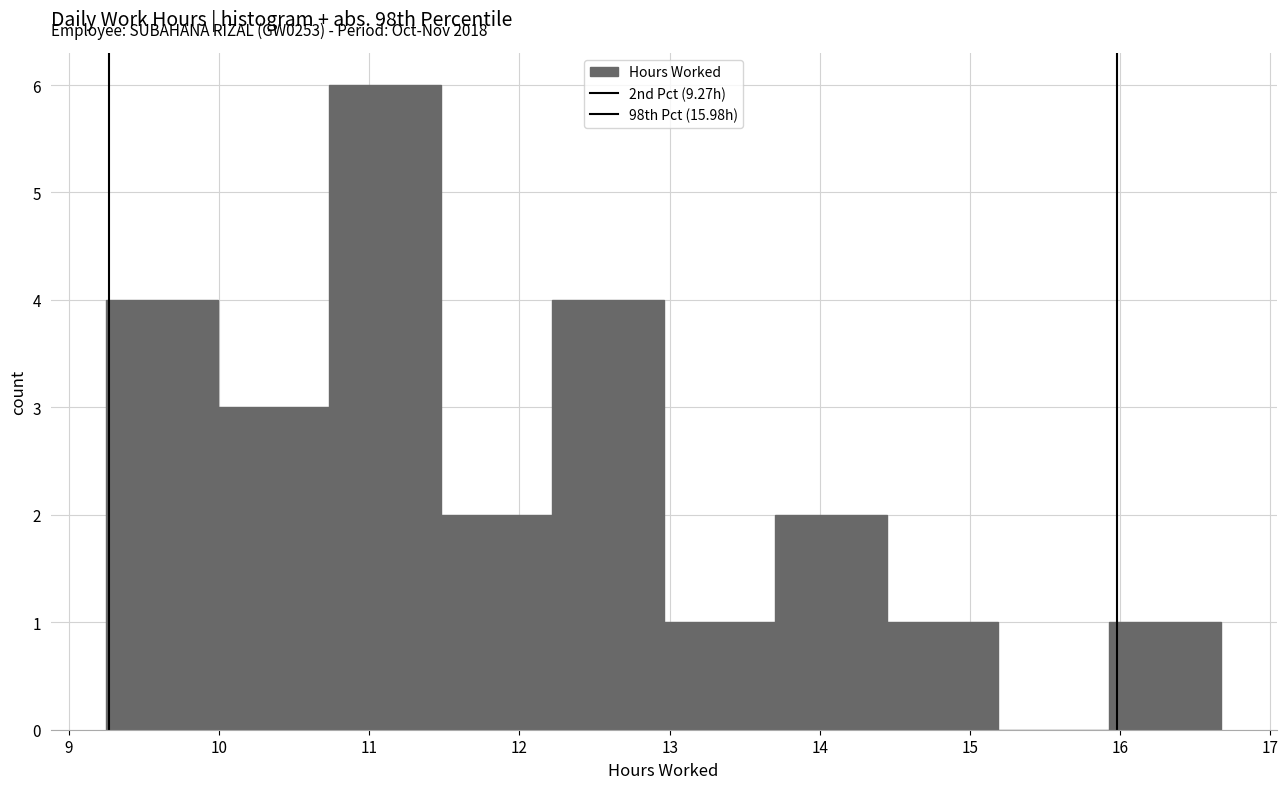

Which range on the x-axis has the tallest bar?

10.7 to 11.5